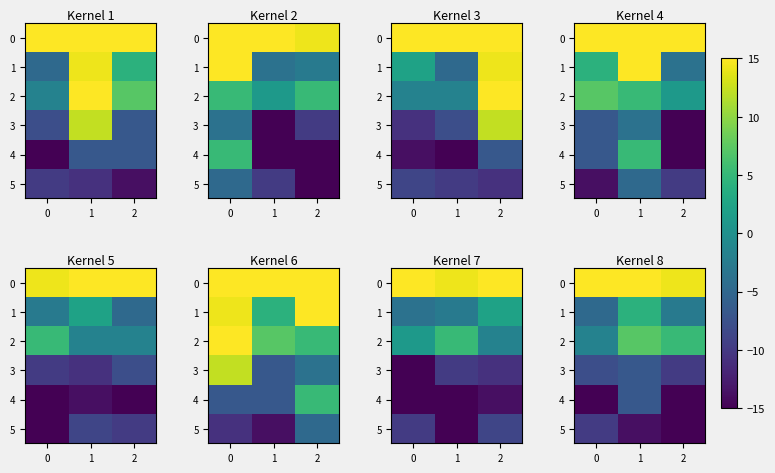

What is the sum of the row_2 values at 0 and 1?

5.5